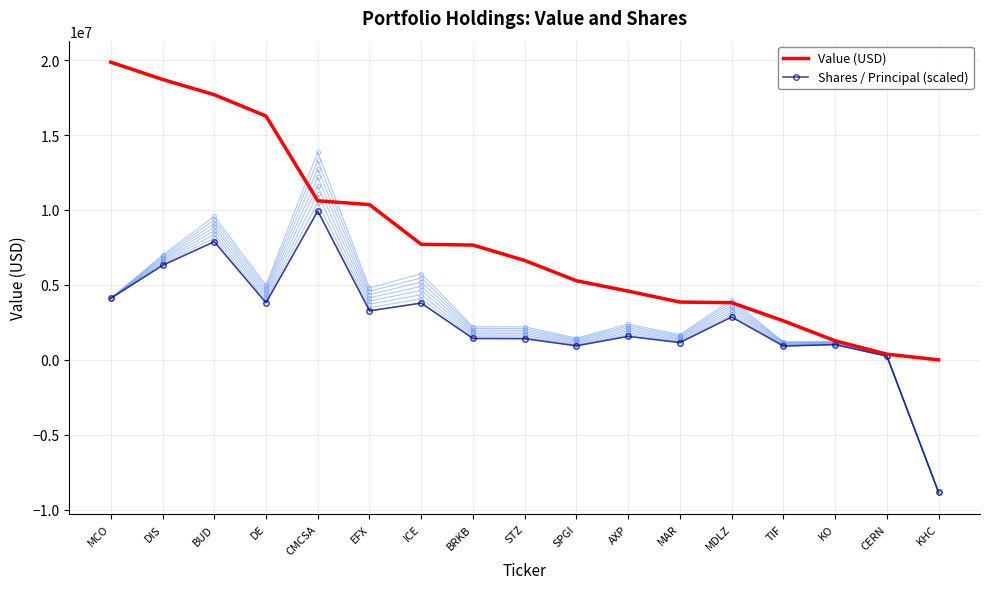

Rank the categories by Shares / Principal (scaled) value from highest to lowest.

CMCSA, BUD, DIS, MCO, DE, ICE, EFX, MDLZ, AXP, BRKB, STZ, MAR, KO, SPGI, TIF, CERN, KHC